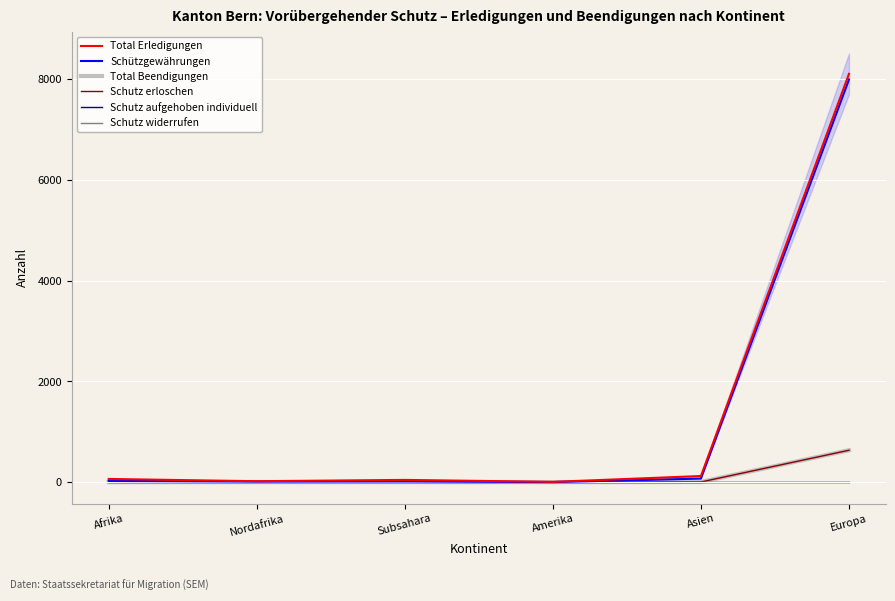

How many lines are shown in the chart?

6